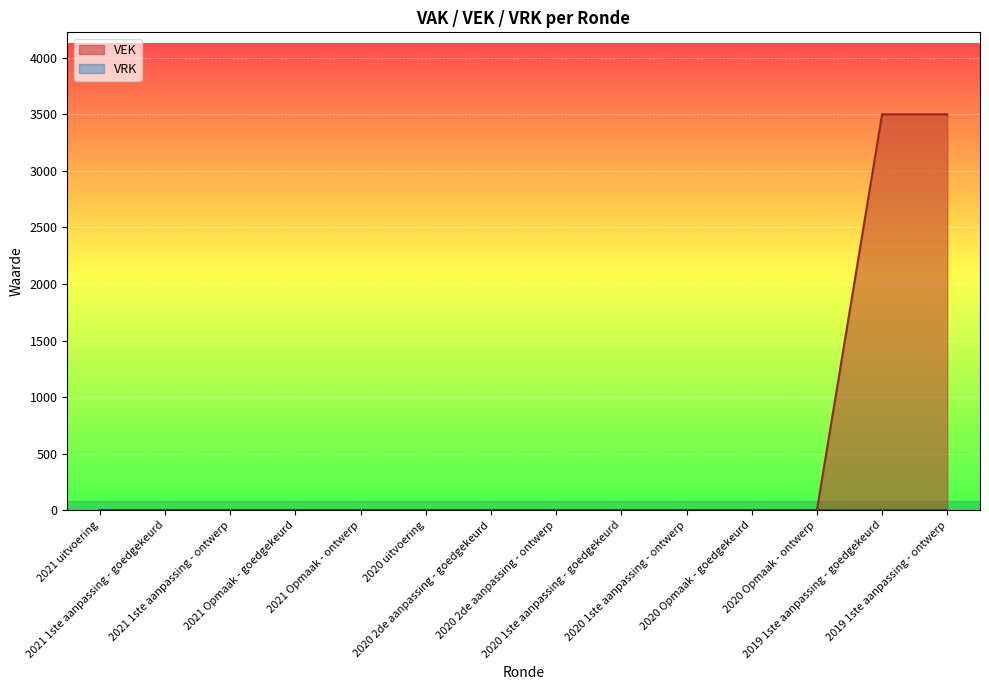

Count the number of categories in the chart.

14